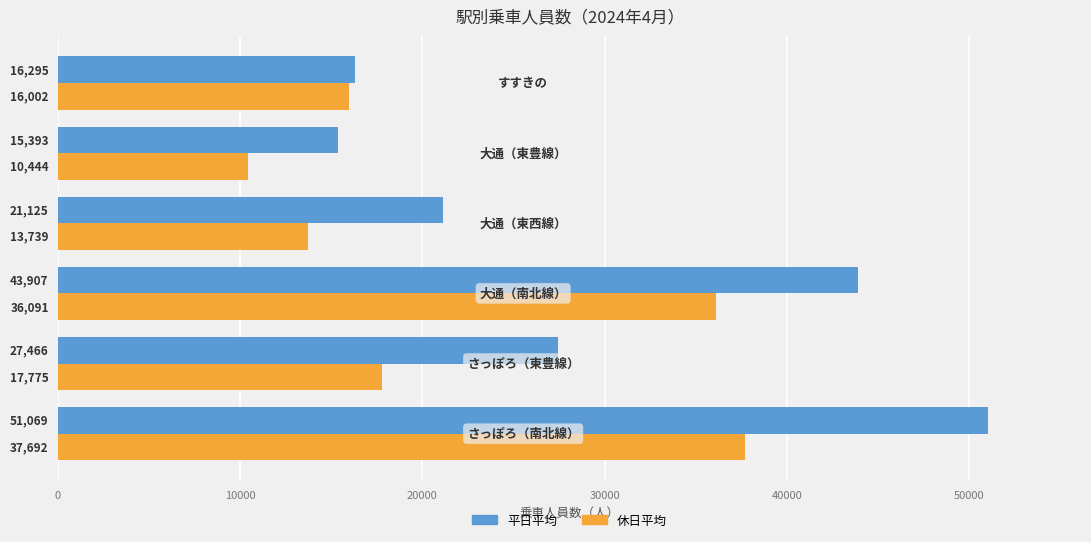

What is the lowest value of the 休日平均 series?

10444